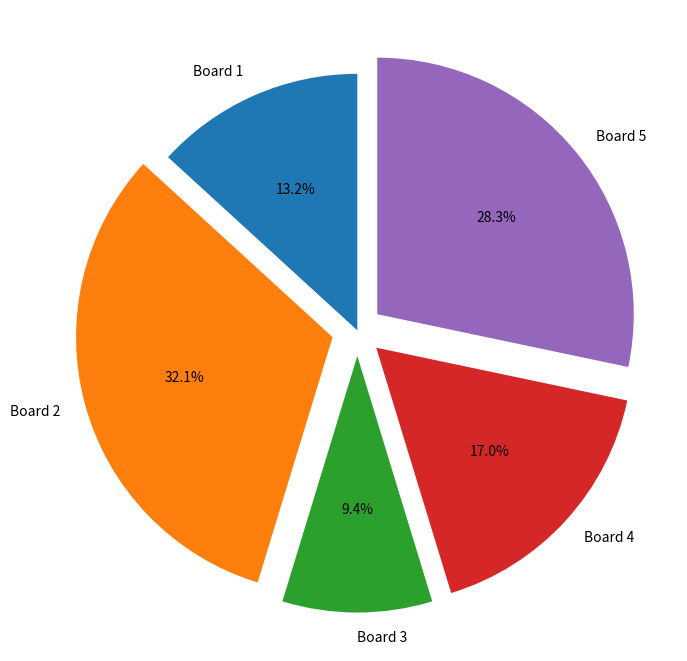

How many slices are in this pie chart?

5